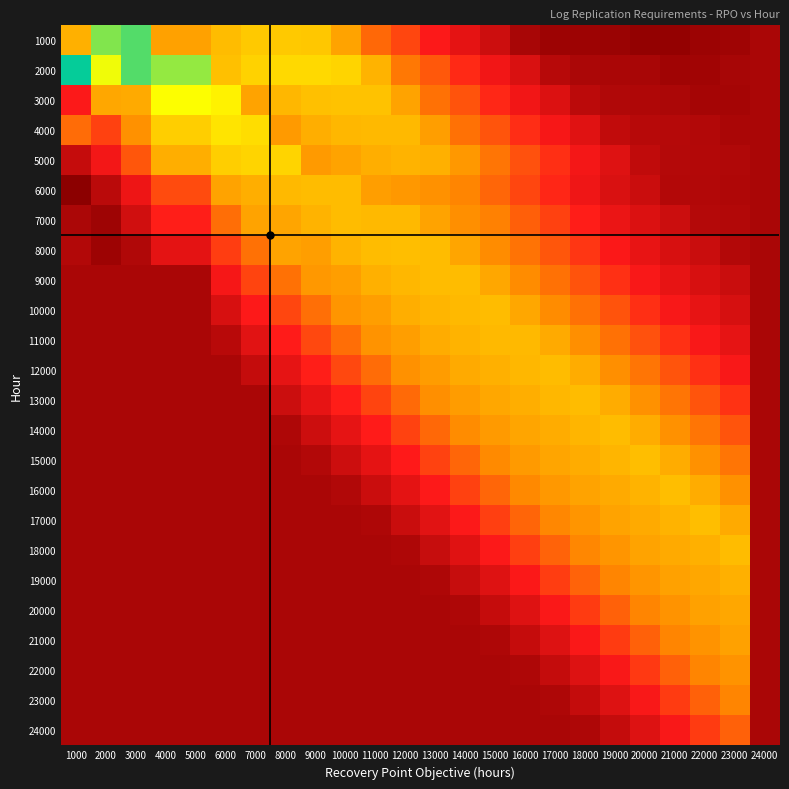

Which has a higher value, 12000 or 8000?

12000